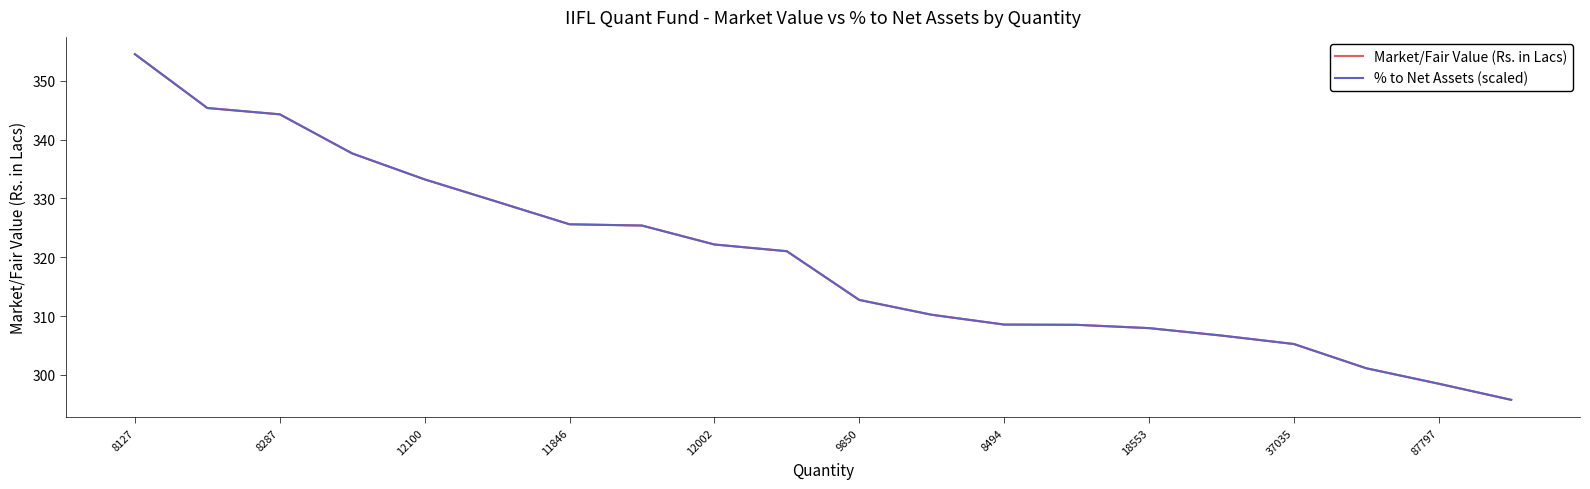

Which series has the widest spread of values?

Market/Fair Value (Rs. in Lacs)